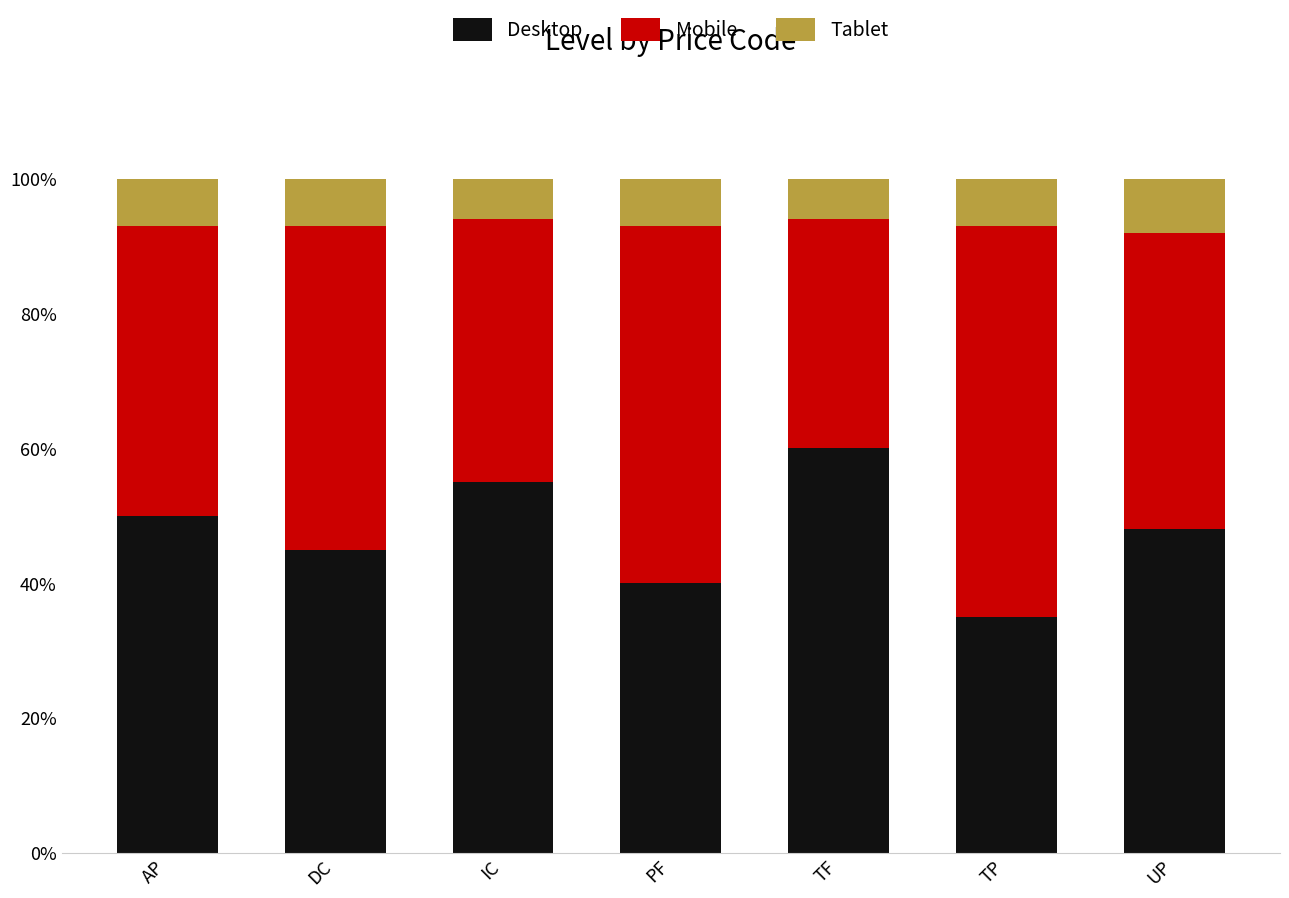

The Tablet series shows 0.1 at TF. True or false?

False